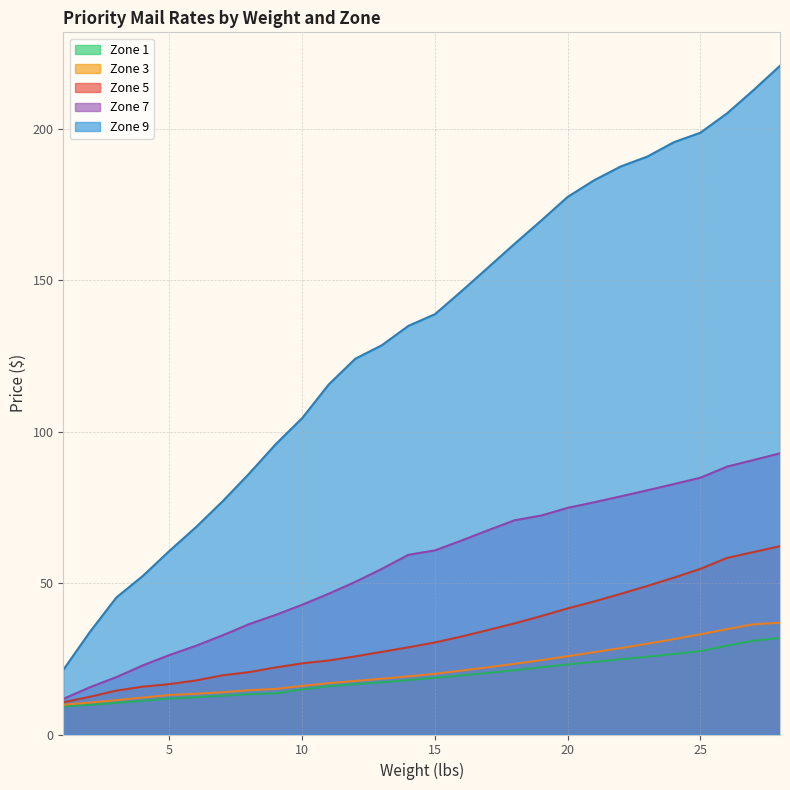

Rank the series at 13 from lowest to highest value.

Zone 1, Zone 3, Zone 5, Zone 7, Zone 9